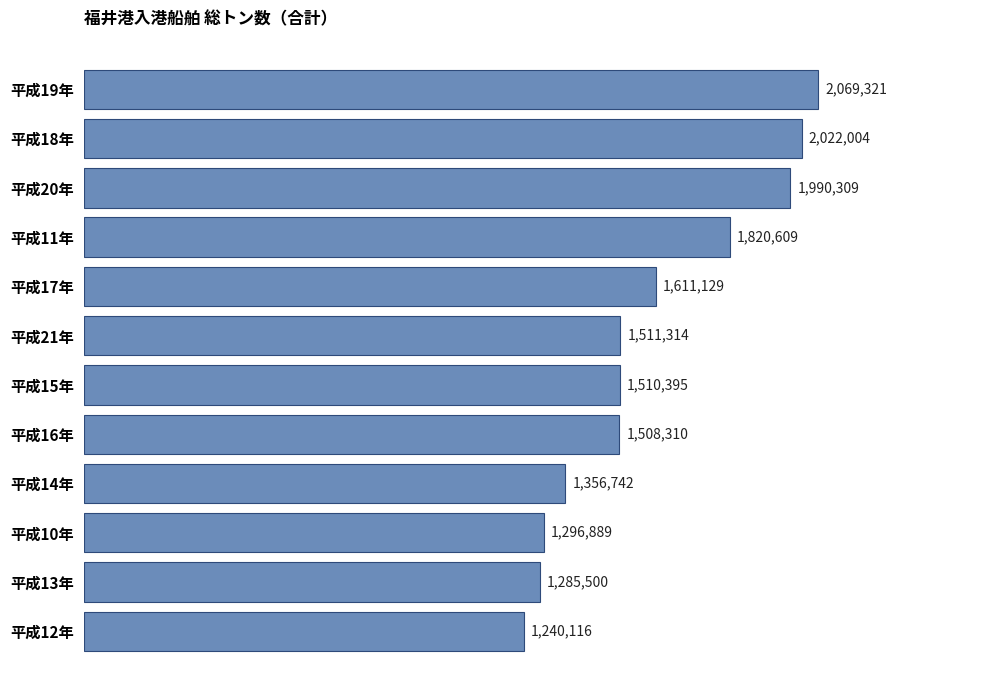

Reading bottom to top, extract all data points from this chart.

平成12年=1240116	平成13年=1285500	平成10年=1296889	平成14年=1356742	平成16年=1508310	平成15年=1510395	平成21年=1511314	平成17年=1611129	平成11年=1820609	平成20年=1990309	平成18年=2022004	平成19年=2069321